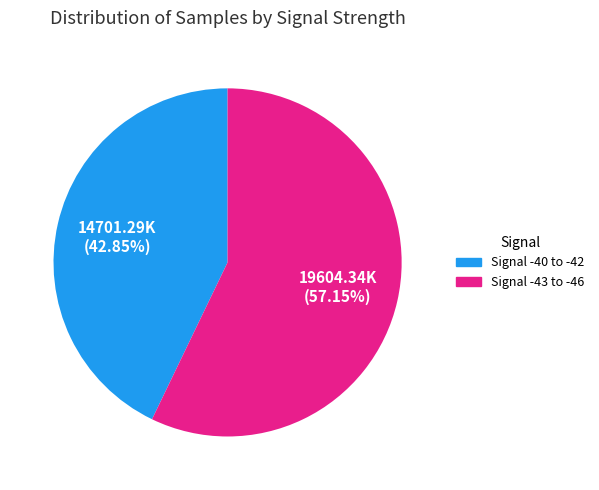

Is there any slice that represents more than half of the pie?

Yes